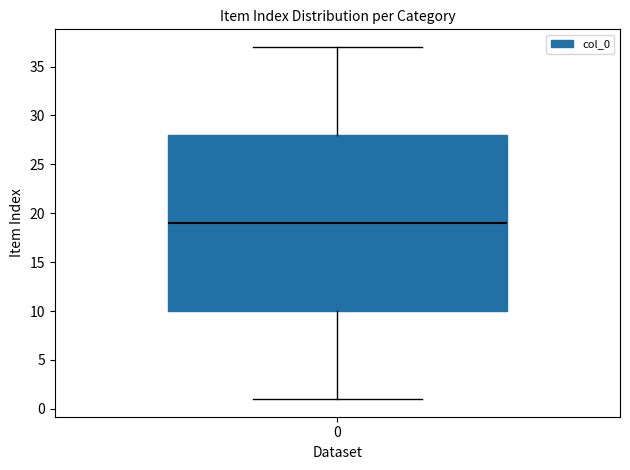

Read this box plot against the y-axis: the position of the median line, the range covered by the box, and the ends of both whiskers. The values are not printed on the chart, so give them approximately, as read against the axis.

median 19, box 10 to 28, whiskers 1 to 37